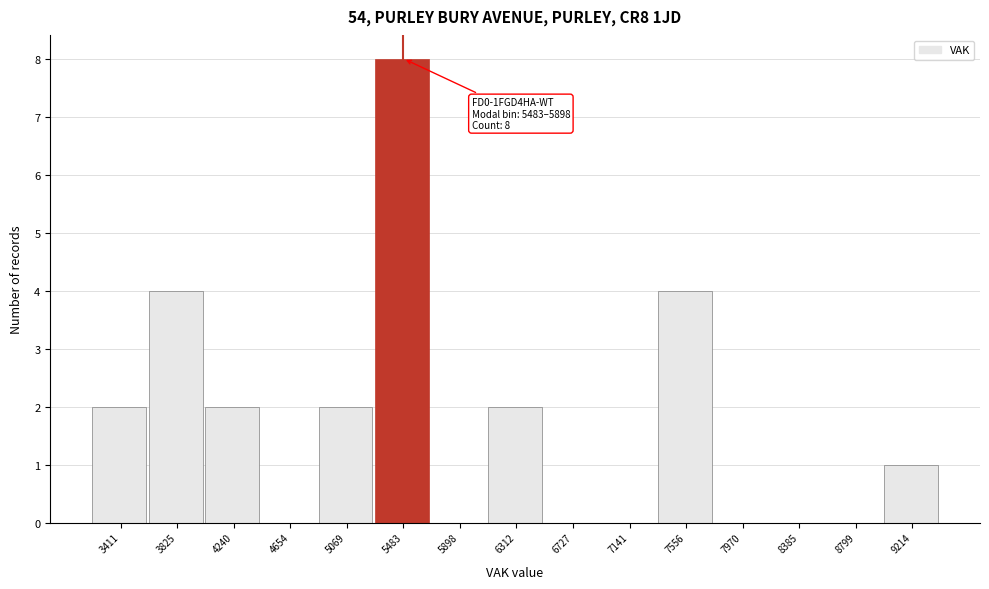

Reading left to right, what are all the values shown in this chart?

3411=2	3825=4	4240=2	4654=0	5069=2	5483=8	5898=0	6312=2	6727=0	7141=0	7556=4	7970=0	8385=0	8799=0	9214=1